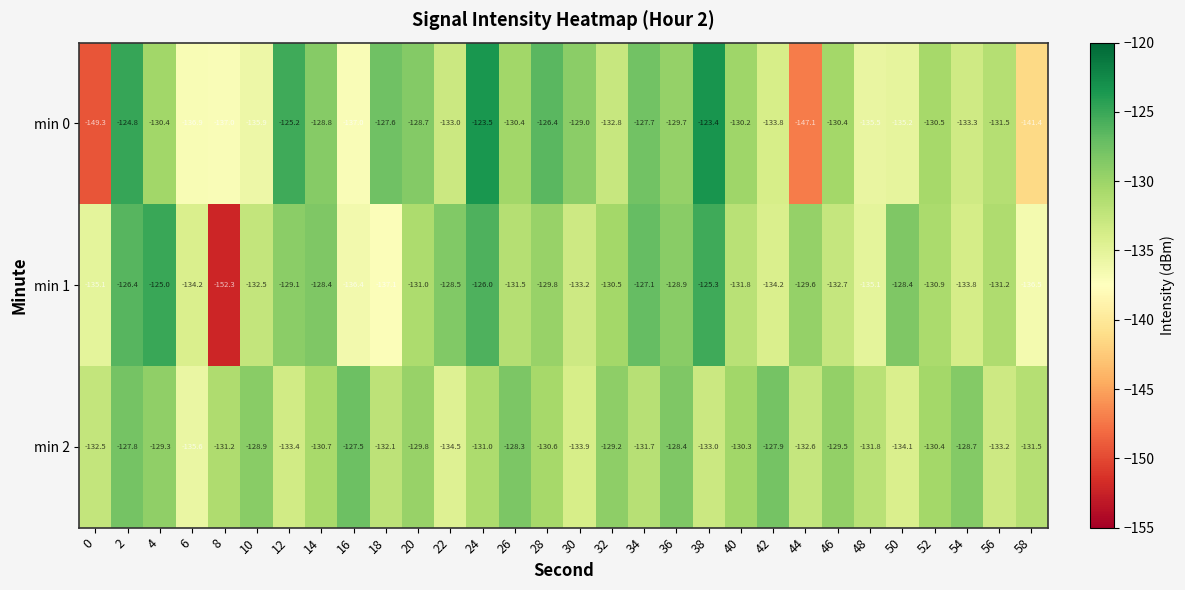

Rank the series at 28 from highest to lowest value.

min 0, min 1, min 2